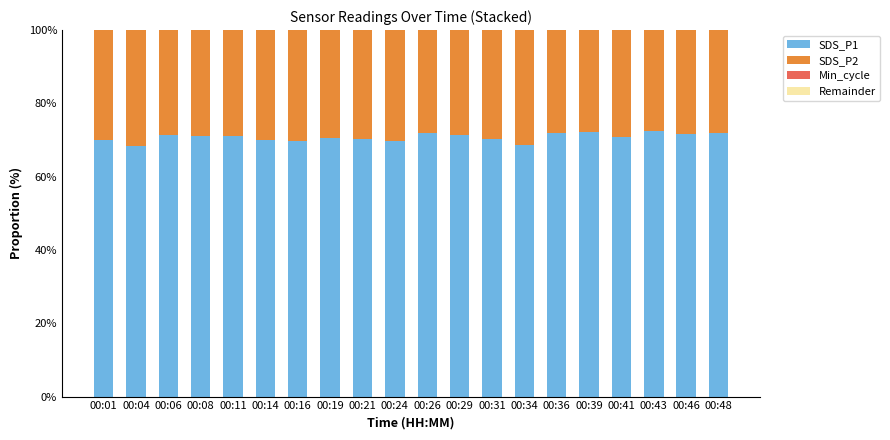

True or false: SDS_P1 has a value of 71.8 at 00:26.

True